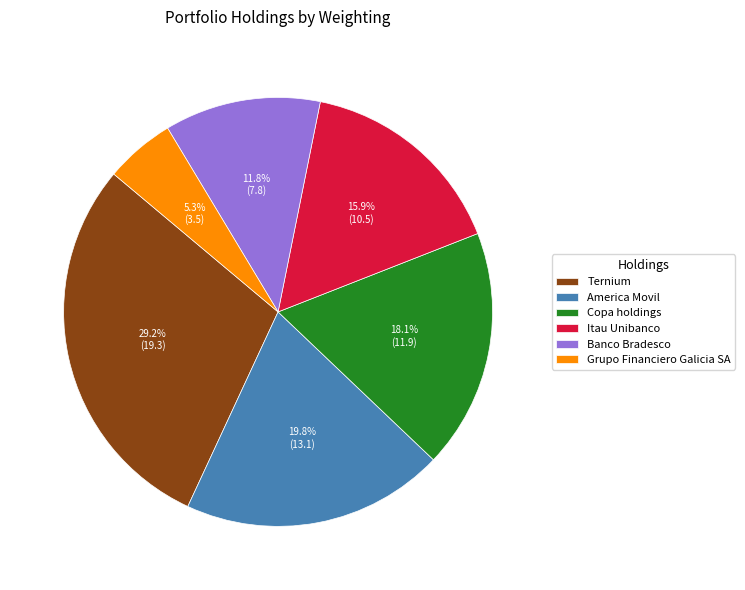

True or false: America Movil accounts for 32% of the total.

False